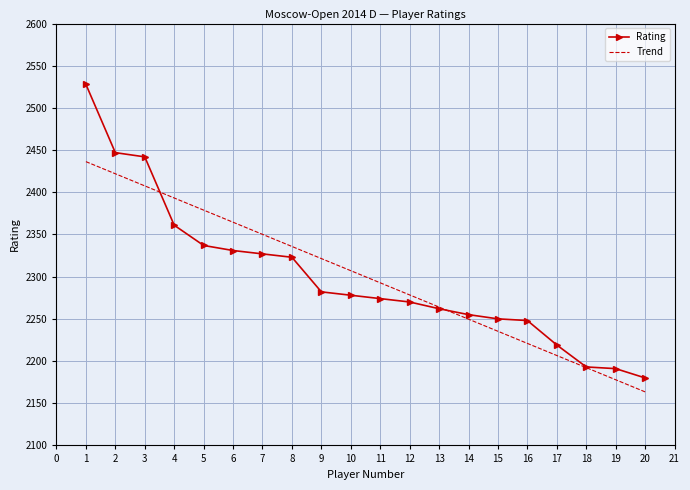

At which label does Trend first exceed 2307?

1